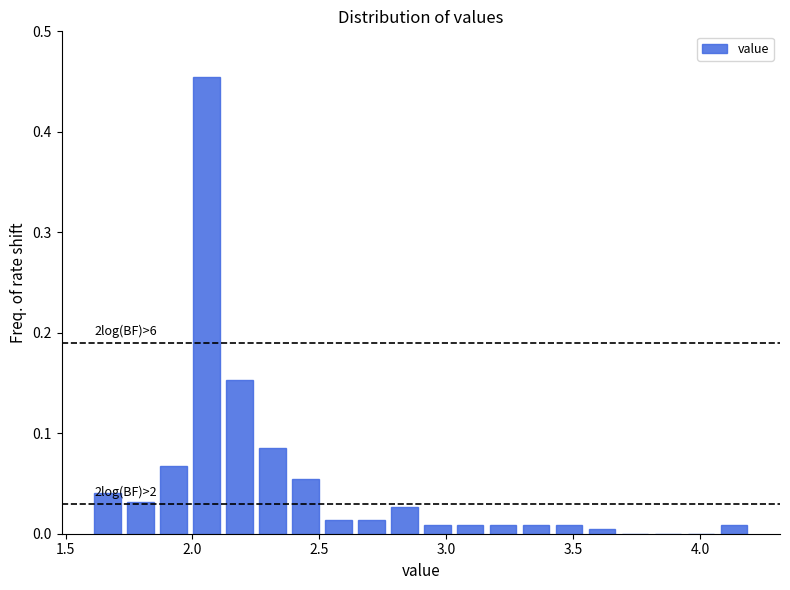

Read against the x-axis, roughly where is the centre of the tallest bar?

2.05